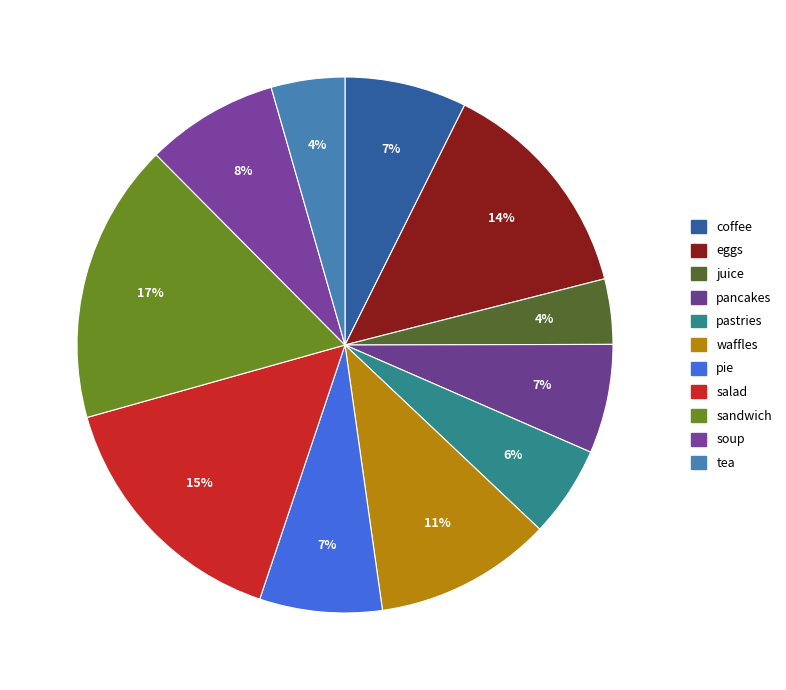

What portion of the pie excludes pie?

92.6%